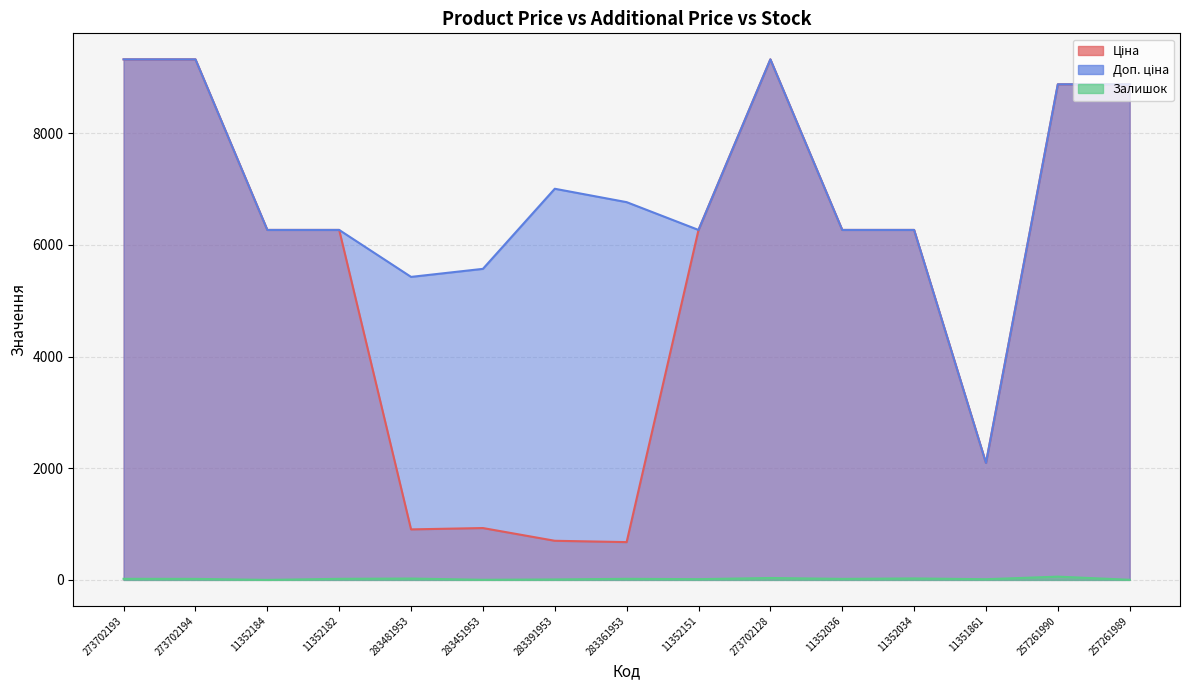

Reading right to left, extract all data points from this chart.

Ціна: 8874.6	8874.6	2094.3	6266.7	6266.7	9321.4	6266.7	676.4	700.4	928.3	904.3	6266.7	6266.7	9321.4	9321.4
Доп. ціна: 8874.6	8874.6	2094.0	6266.7	6266.7	9321.4	6266.7	6764.4	7004.3	5569.9	5425.9	6266.7	6266.7	9321.4	9321.4
Залишок: 2.0	58.0	12.0	26.0	18.0	34.0	13.0	19.0	8.0	2.0	24.0	19.0	0.0	18.0	19.0